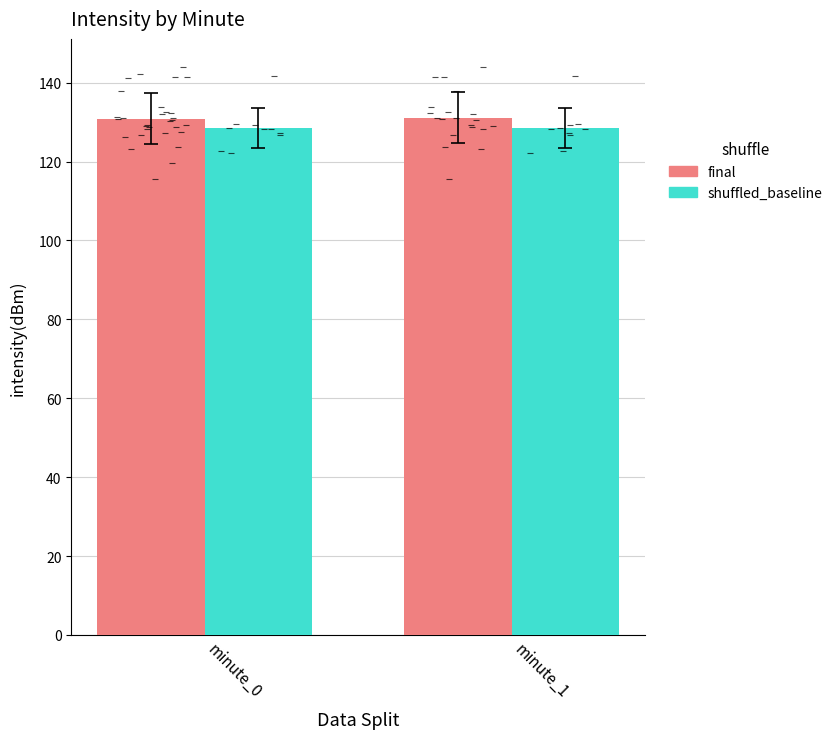

The value of shuffled_baseline at minute_0 is 208.6. True or false?

False